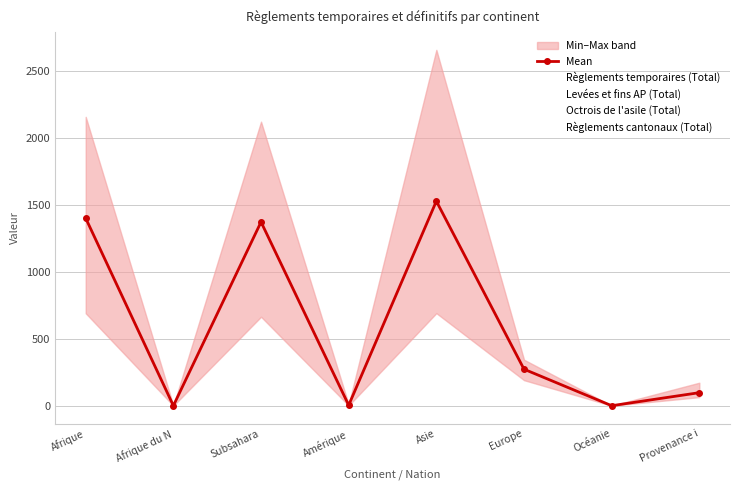

What is the total value across all series at Amérique?

18.8